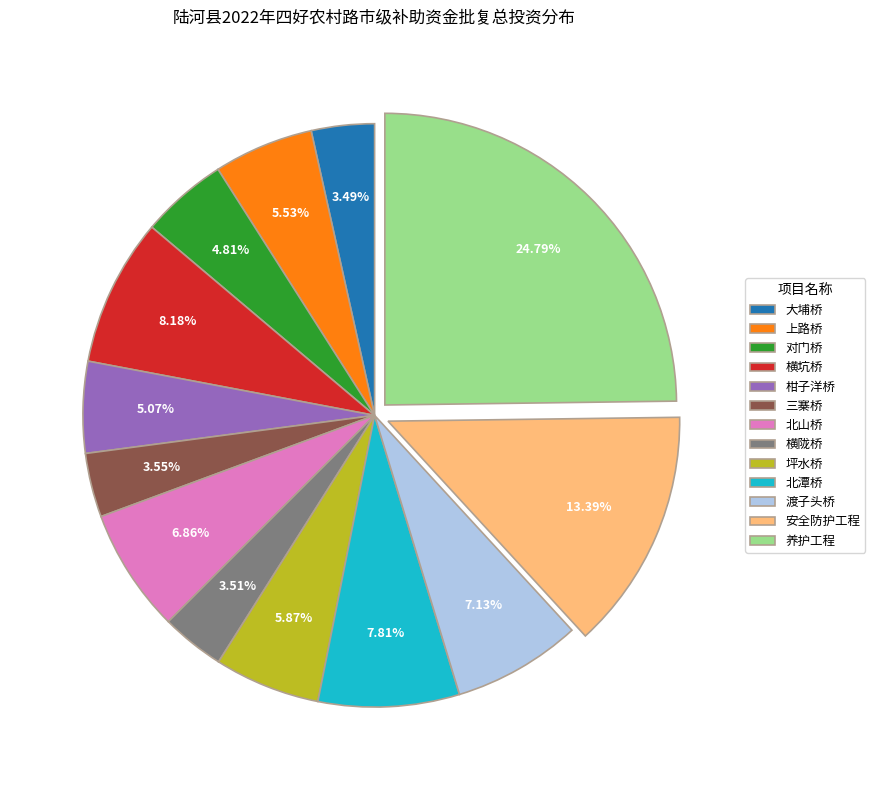

Does 北潭桥 represent more than half of the total?

No